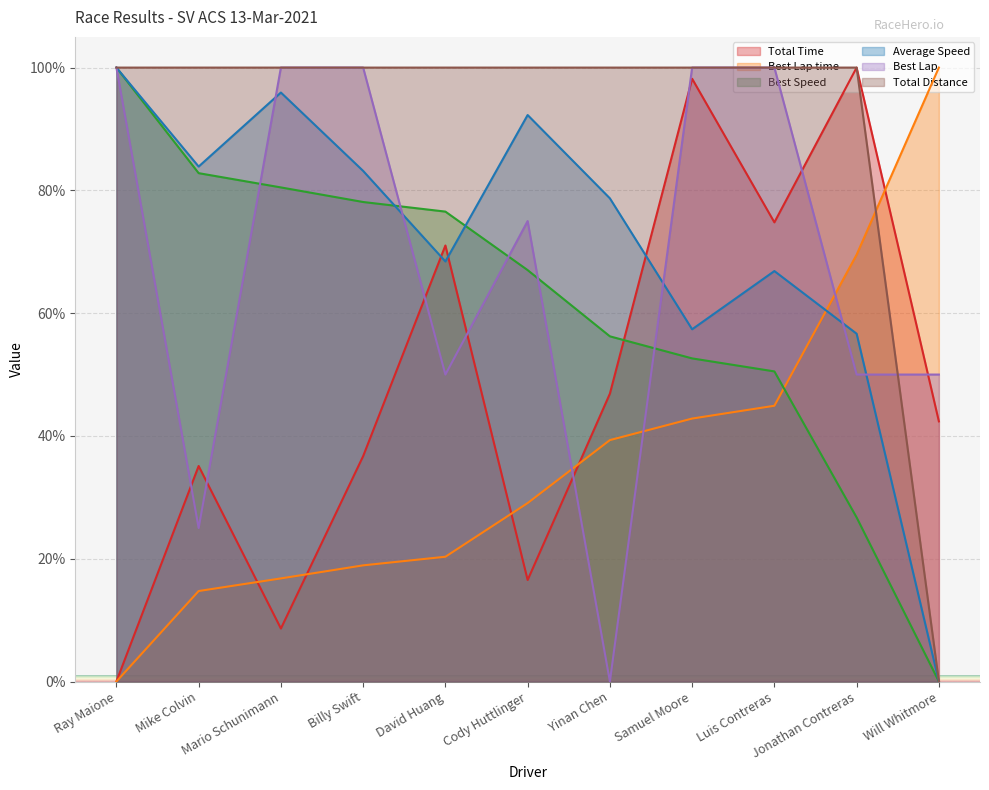

Reading left to right, list all the values displayed in this chart.

Total Time: Ray Maione=0.0	Mike Colvin=35.1	Mario Schunimann=8.6	Billy Swift=36.7	David Huang=71.0	Cody Huttlinger=16.5	Yinan Chen=46.9	Samuel Moore=98.2	Luis Contreras=74.8	Jonathan Contreras=100.0	Will Whitmore=42.4
Best Lap time: Ray Maione=0.0	Mike Colvin=14.7	Mario Schunimann=16.8	Billy Swift=18.9	David Huang=20.3	Cody Huttlinger=29.1	Yinan Chen=39.3	Samuel Moore=42.8	Luis Contreras=44.9	Jonathan Contreras=69.5	Will Whitmore=100.0
Best Speed: Ray Maione=100.0	Mike Colvin=82.8	Mario Schunimann=80.5	Billy Swift=78.1	David Huang=76.5	Cody Huttlinger=67.0	Yinan Chen=56.2	Samuel Moore=52.6	Luis Contreras=50.5	Jonathan Contreras=26.7	Will Whitmore=0.0
Average Speed: Ray Maione=100.0	Mike Colvin=83.9	Mario Schunimann=95.9	Billy Swift=83.2	David Huang=68.4	Cody Huttlinger=92.3	Yinan Chen=78.7	Samuel Moore=57.4	Luis Contreras=66.9	Jonathan Contreras=56.7	Will Whitmore=0.0
Best Lap: Ray Maione=100.0	Mike Colvin=25.0	Mario Schunimann=100.0	Billy Swift=100.0	David Huang=50.0	Cody Huttlinger=75.0	Yinan Chen=0.0	Samuel Moore=100.0	Luis Contreras=100.0	Jonathan Contreras=50.0	Will Whitmore=50.0
Total Distance: Ray Maione=100.0	Mike Colvin=100.0	Mario Schunimann=100.0	Billy Swift=100.0	David Huang=100.0	Cody Huttlinger=100.0	Yinan Chen=100.0	Samuel Moore=100.0	Luis Contreras=100.0	Jonathan Contreras=100.0	Will Whitmore=0.0